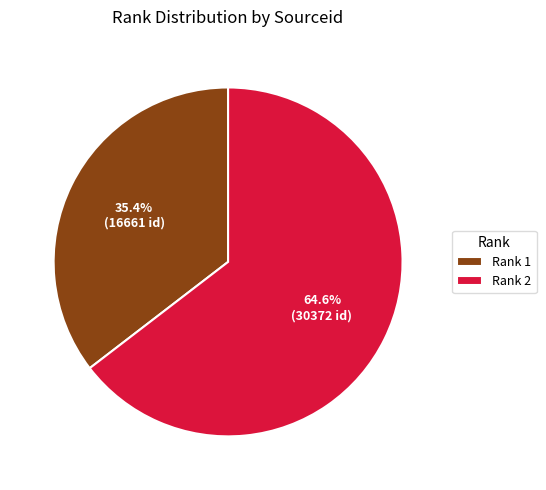

To the nearest percent, what is the difference between the largest and smallest slice percentages?

29%